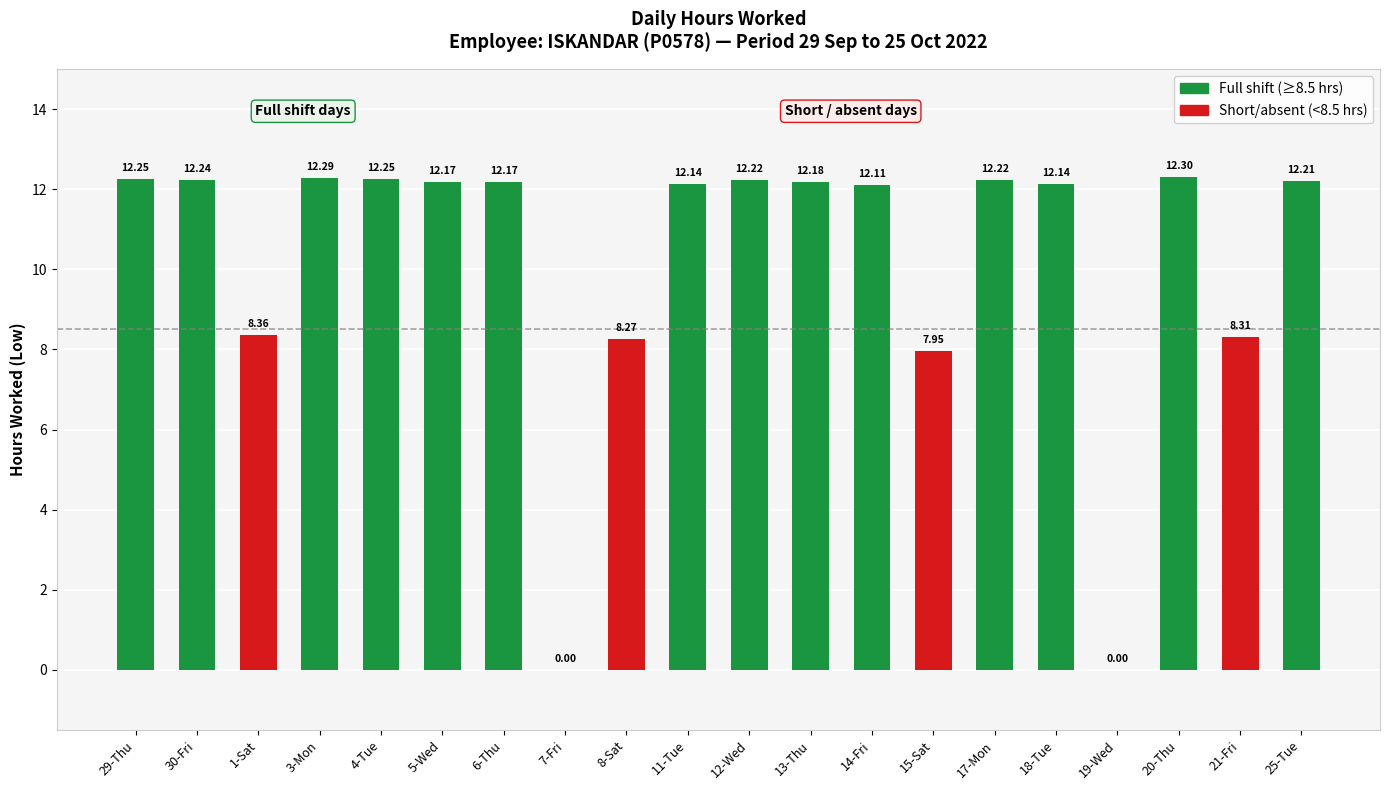

How many values are above zero?

18